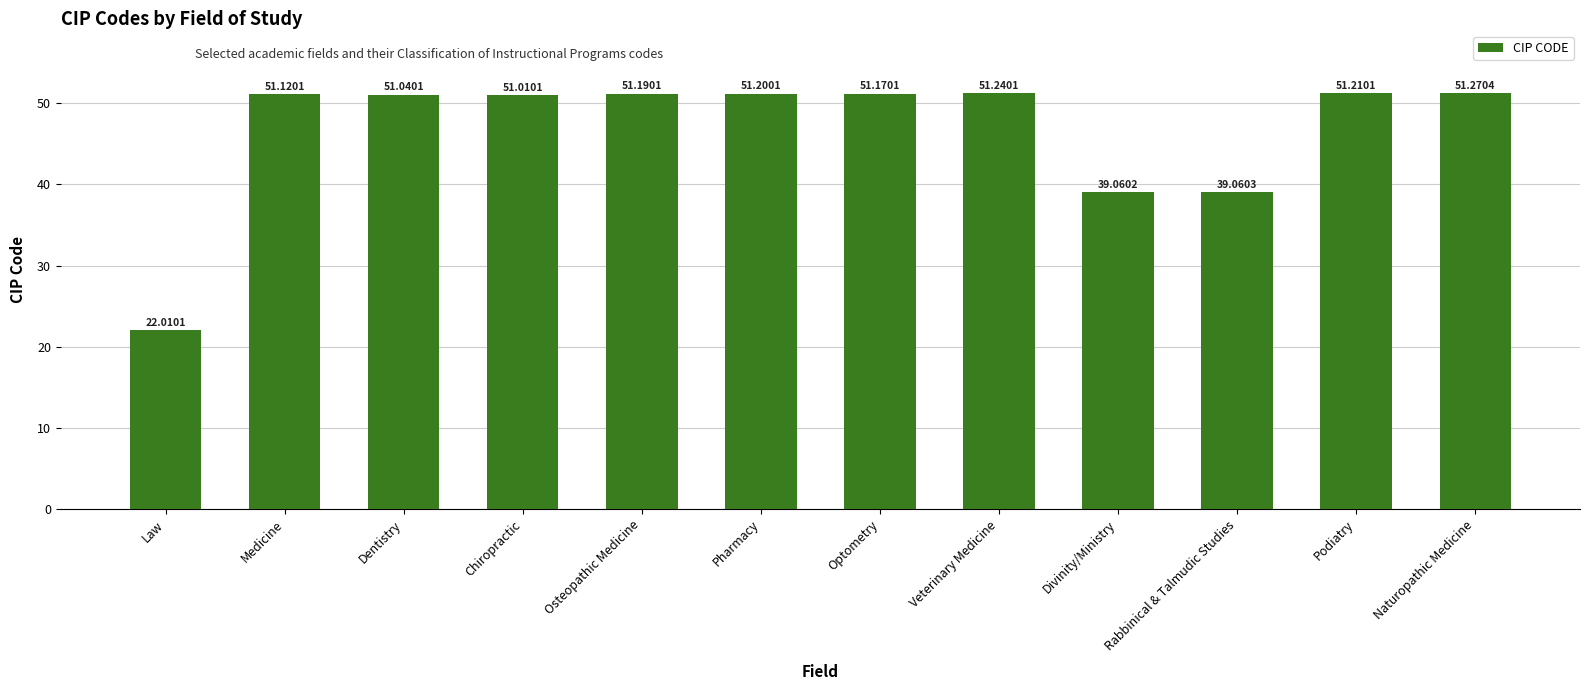

What is the difference between the maximum and minimum values?

29.3